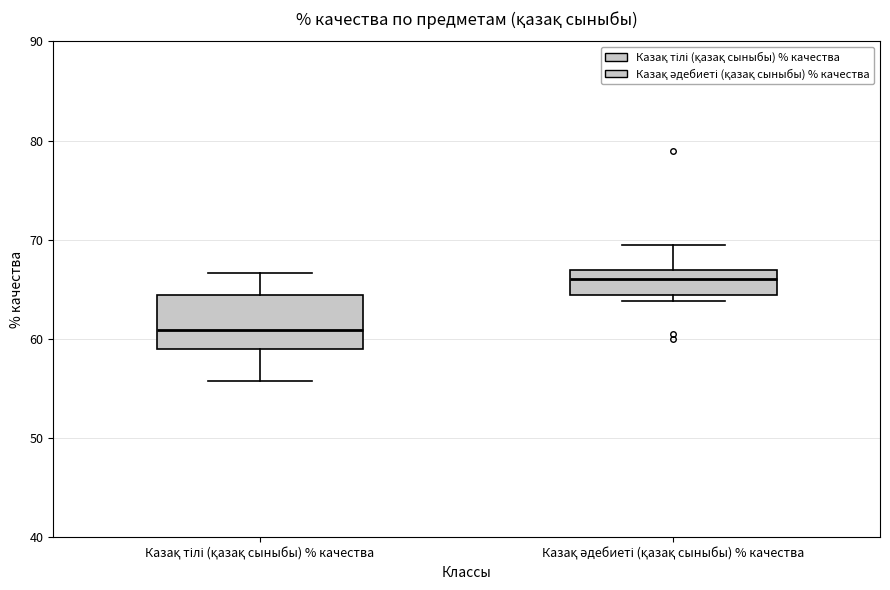

Comparing the boxes themselves (not the whiskers), which one is the tallest?

Казақ тілі (қазақ сыныбы) % качества